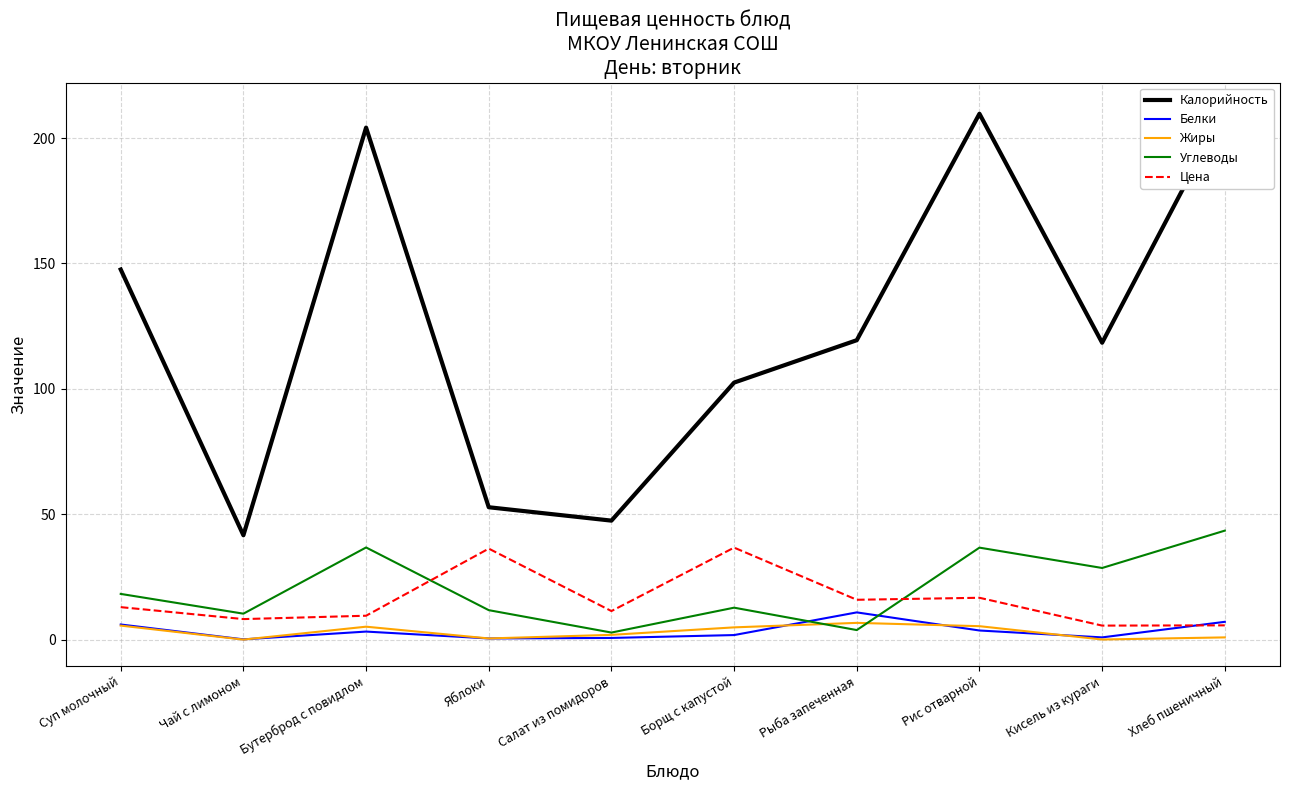

What is the sum of all Белки values?

34.9